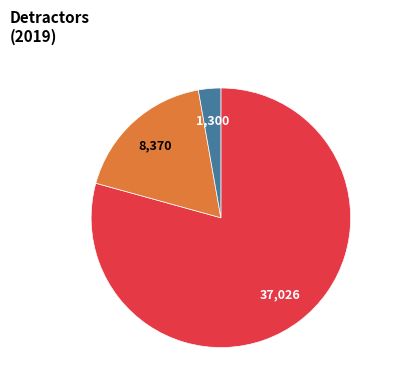

How many segments does this pie chart have?

3